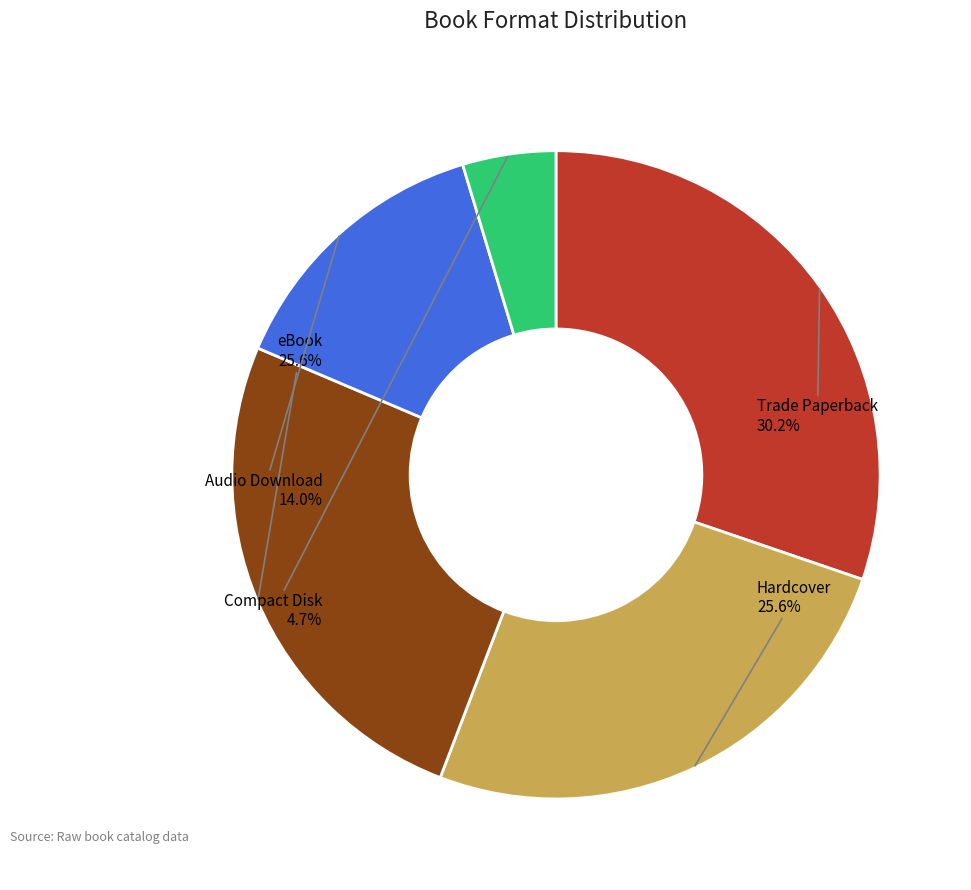

To the nearest percent, what is the combined percentage of eBook and Trade Paperback?

56%